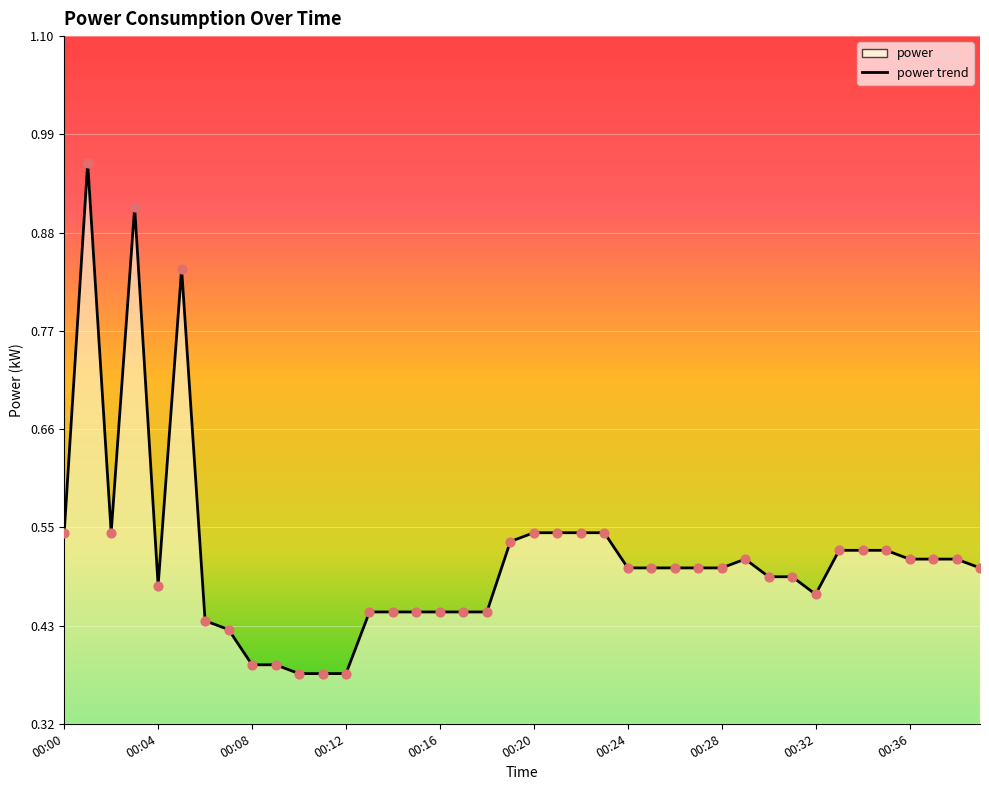

Between 00:20 and 00:02, which is larger?

00:20